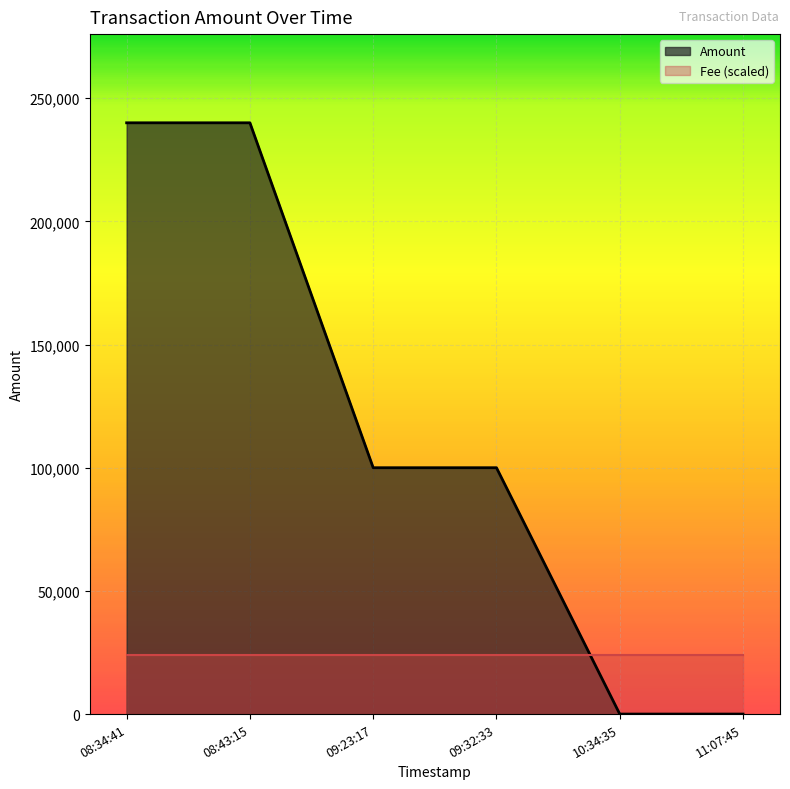

Is it true that Amount equals 100001.0 at 09:32:33?

True